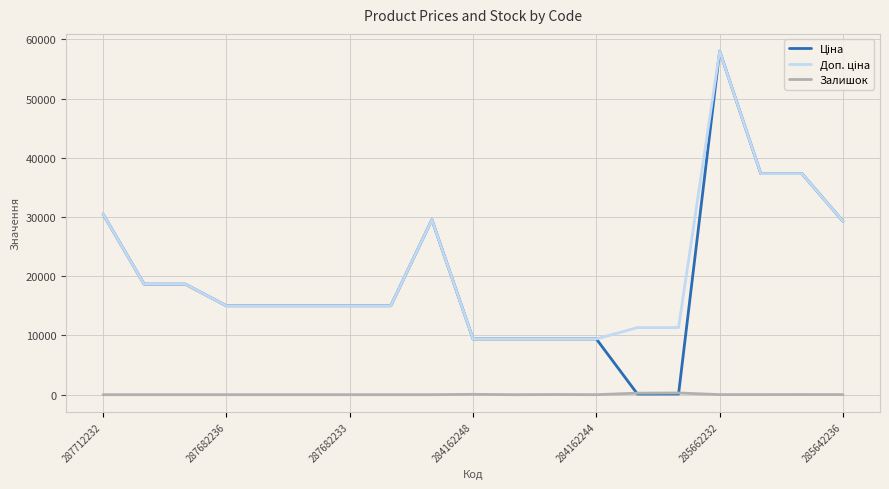

What is the maximum value shown in the chart?

58037.0